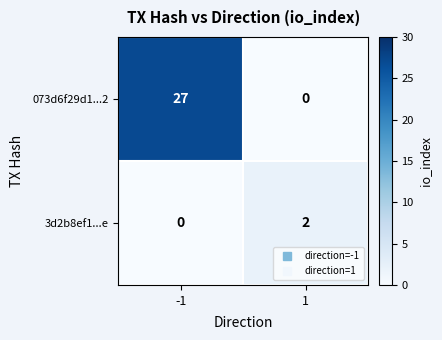

The value of 3d2b8ef1...e at -1 is 1. True or false?

False